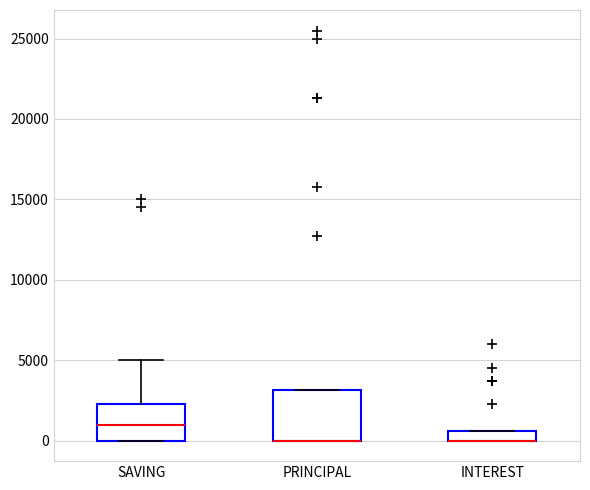

Where is the upper edge of the box for INTEREST on the y-axis? The values are not printed on the chart, so give them approximately, as read against the axis.

500